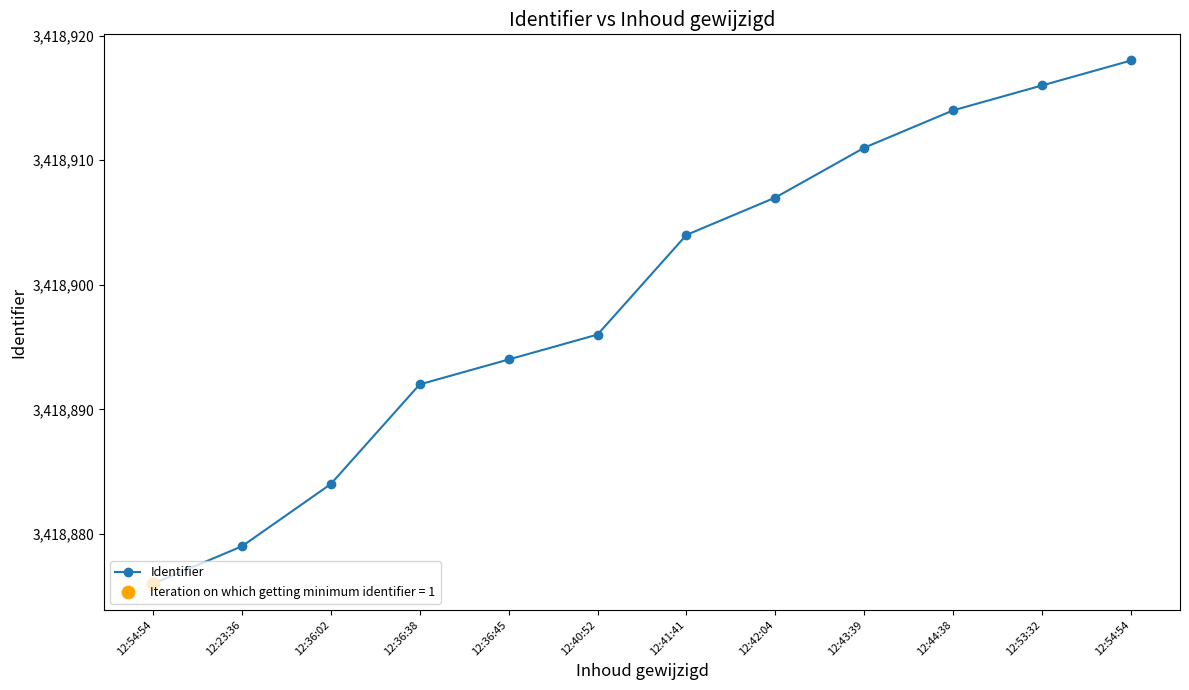

Which has a higher value, 12:36:02 or 12:40:52?

12:40:52